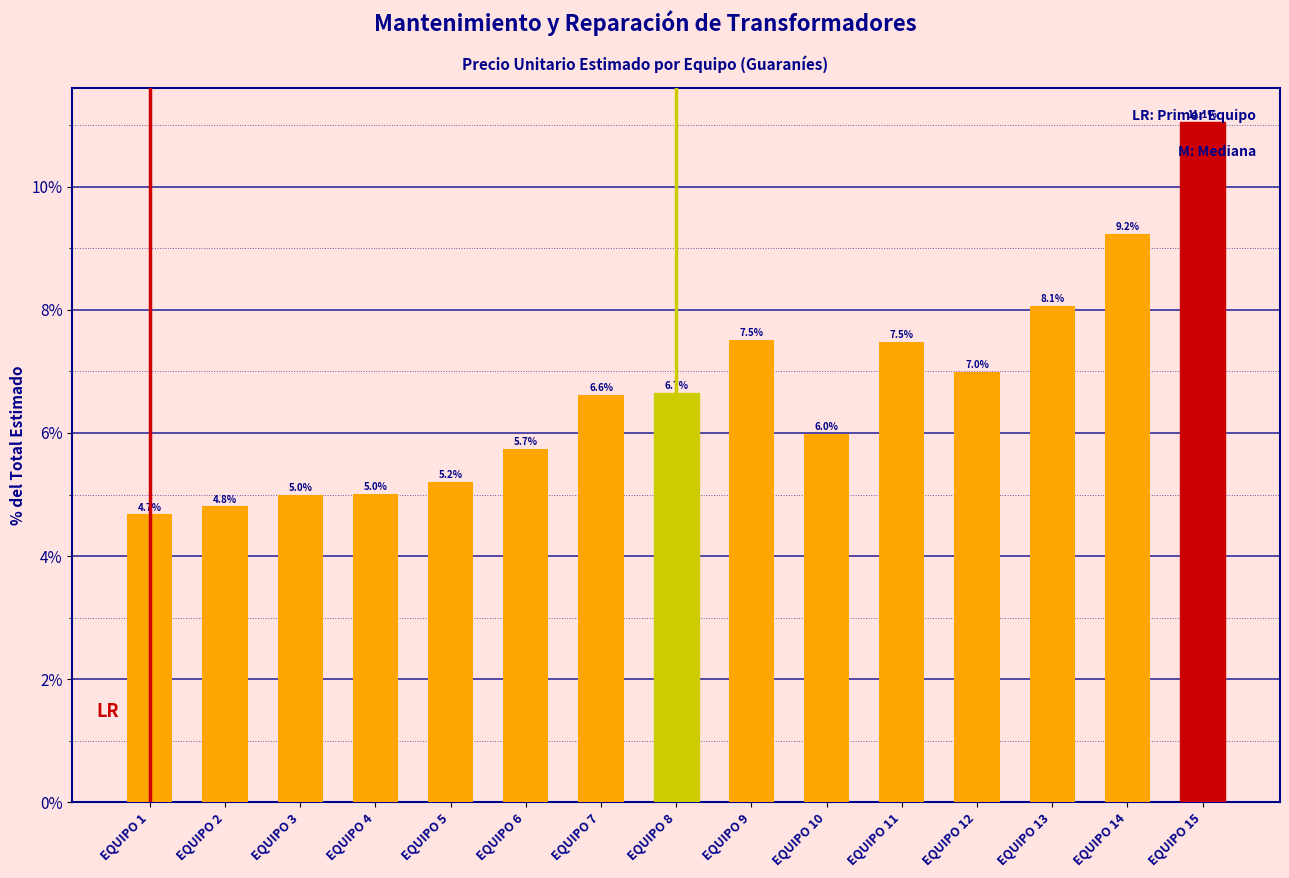

What is the ratio of the value at EQUIPO 15 to the value at EQUIPO 6?

1.9